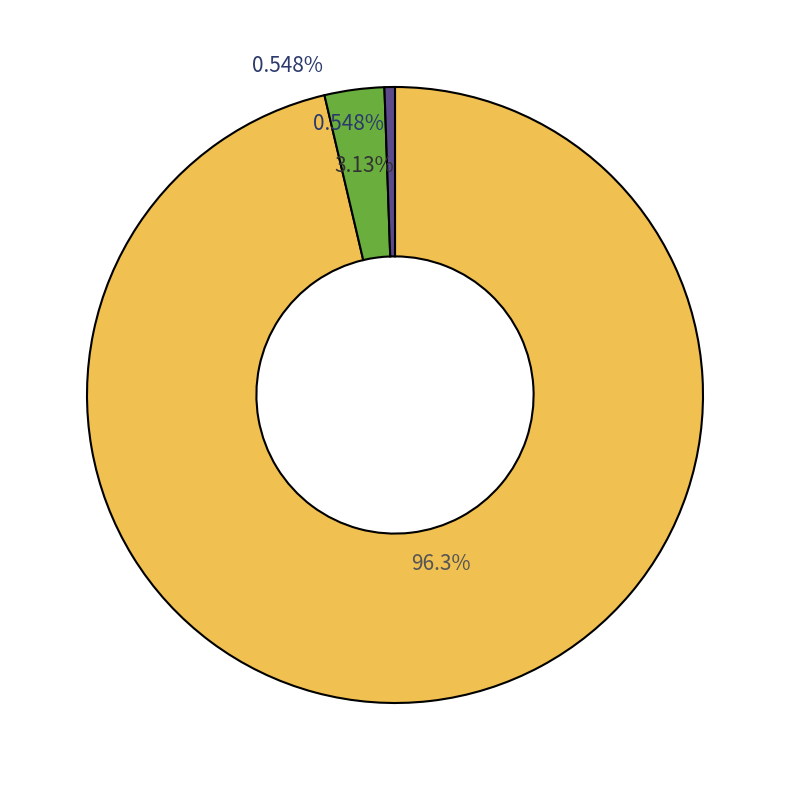

True or false: РАГУ ИЗ ПТИЦЫ 240Г accounts for 37% of the total.

False